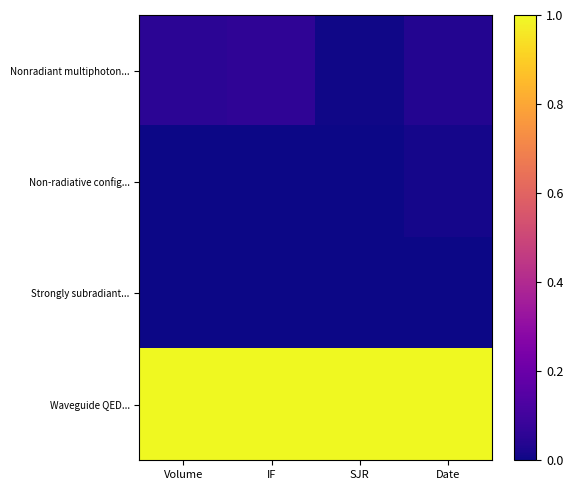

Between IF and Date, which series saw the biggest shift?

Nonradiant multiphoton...